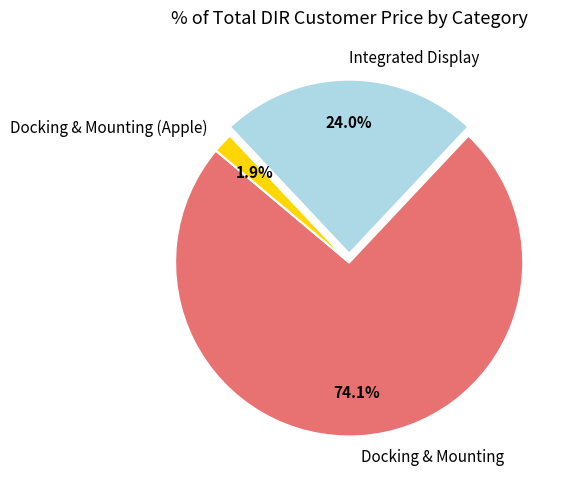

Combined, what portion of the pie is Docking & Mounting and Integrated Display?

98.1%